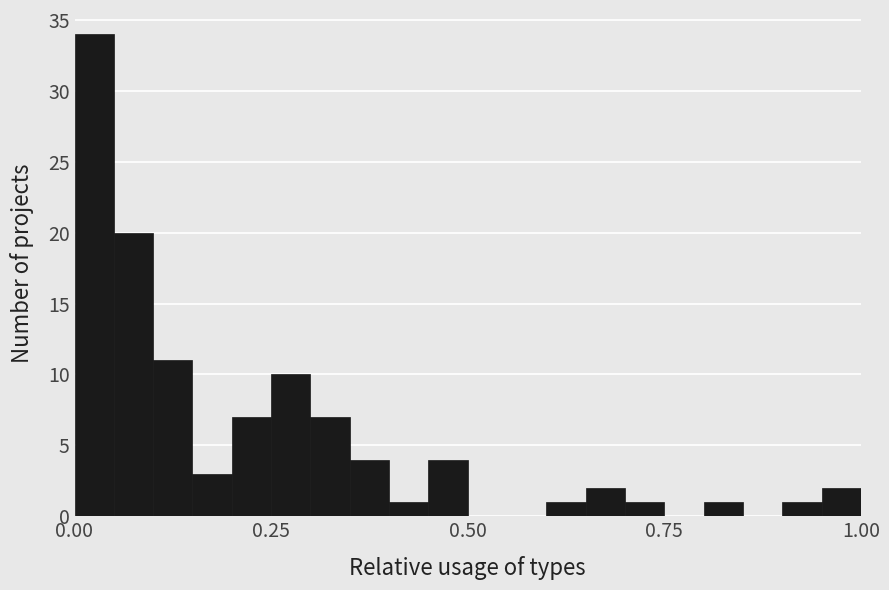

Read against the x-axis, roughly where is the centre of the tallest bar?

0.05